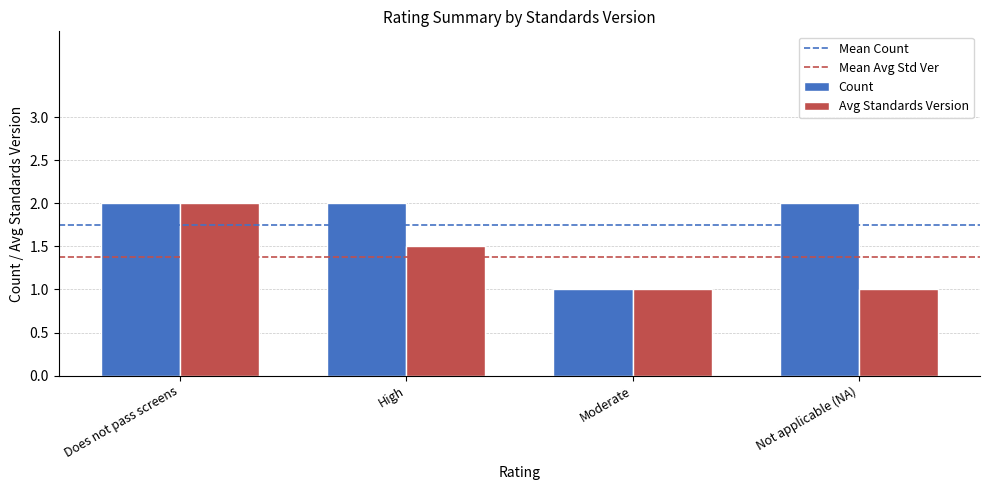

Rank the series by their average value, from highest to lowest.

Count, Avg Standards Version